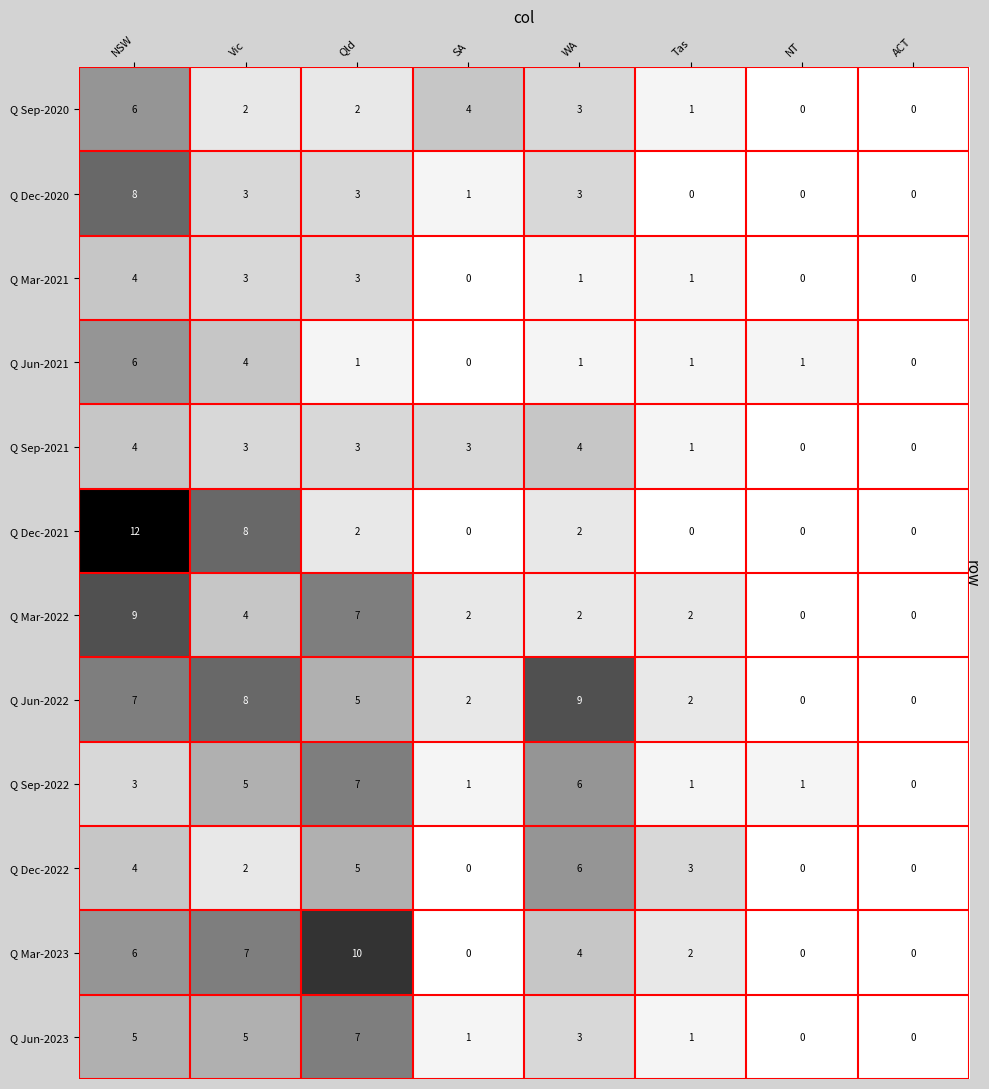

Is the value of Q Dec-2020 at NT greater than the value of Q Dec-2022 at Vic?

No